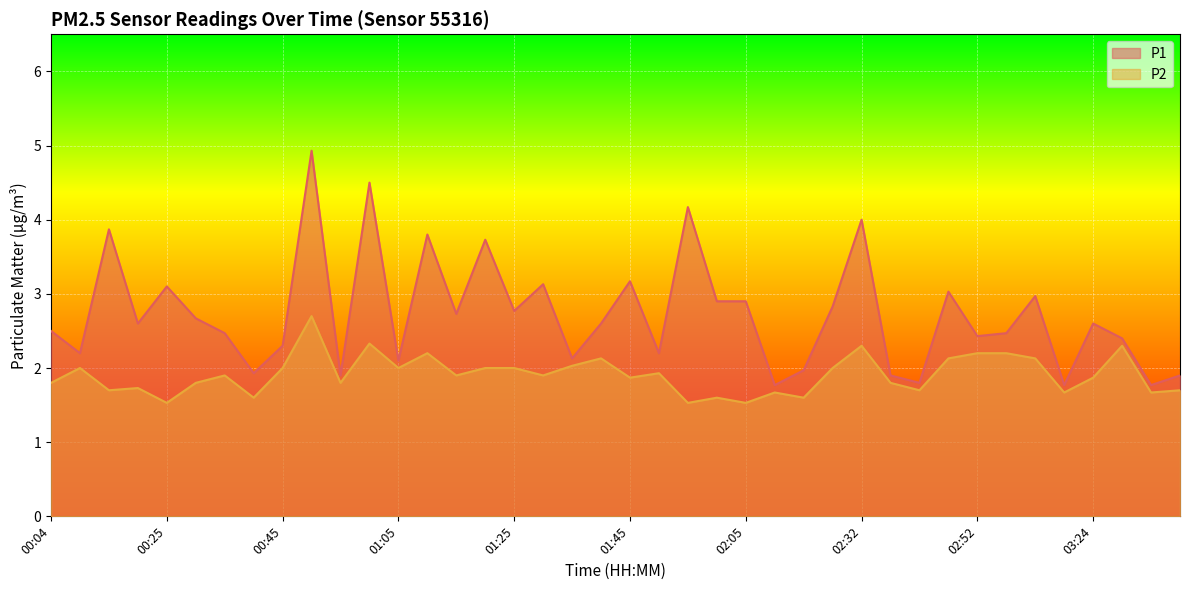

How many lines are shown in the chart?

2